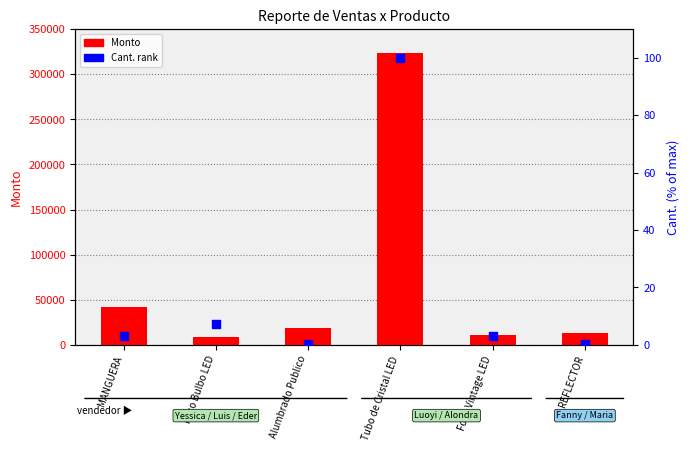

Which series has the largest Y range (max minus min)?

Monto